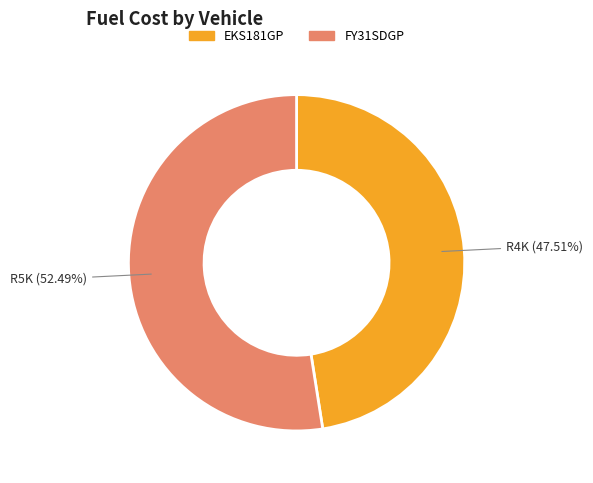

What percentage is NOT represented by EKS181GP?

52.5%